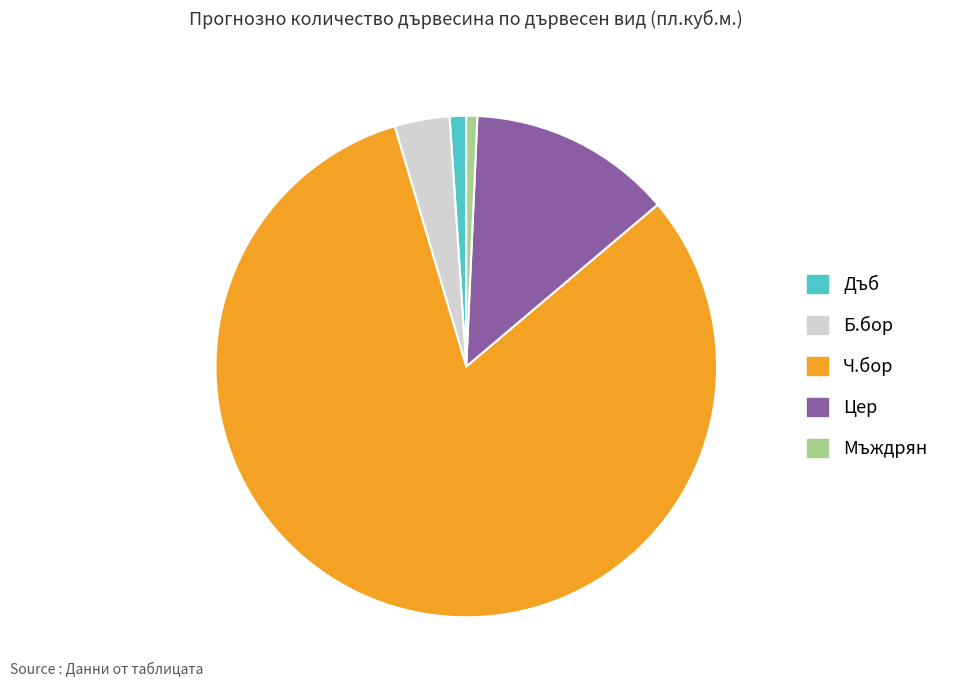

Which slice represents more than half of the pie?

Ч.бор